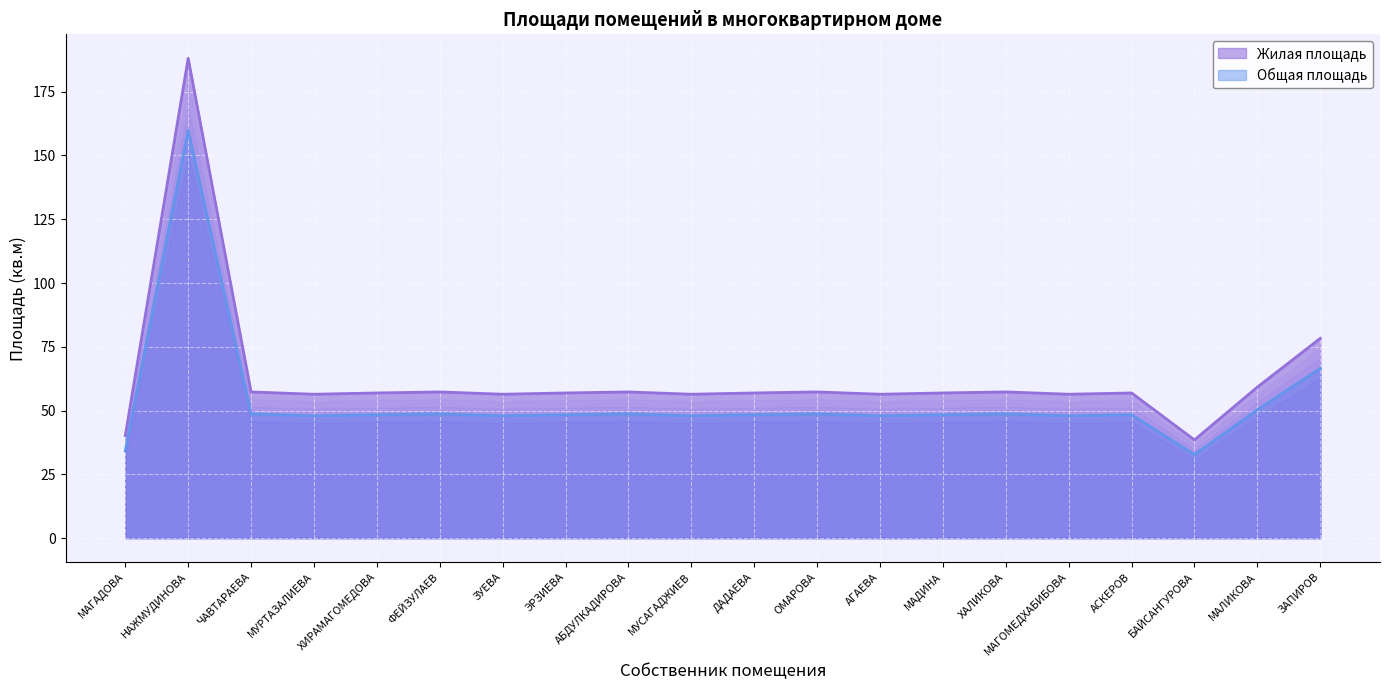

Where is the first local maximum for Общая площадь?

НАЖМУДИНОВА